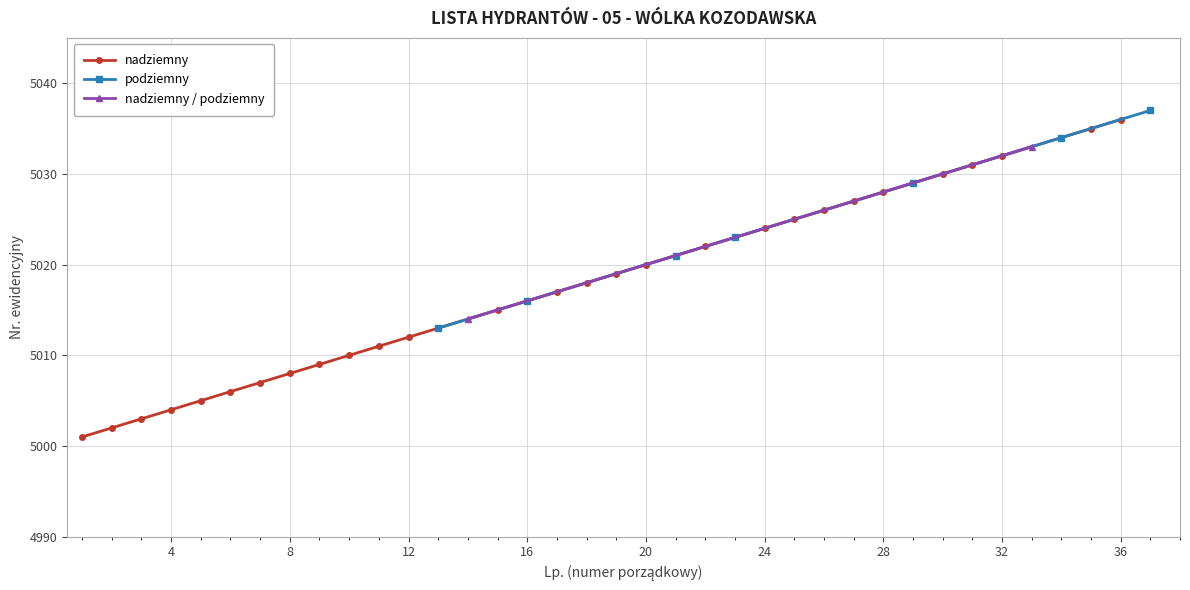

What is the minimum value for podziemny?

5013